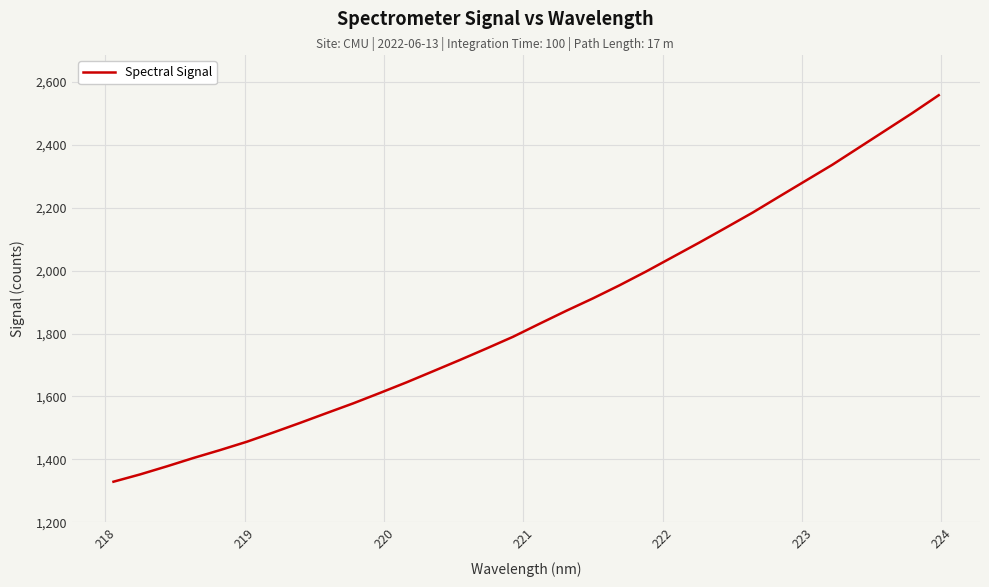

What is the difference between the maximum and minimum values?

1229.4